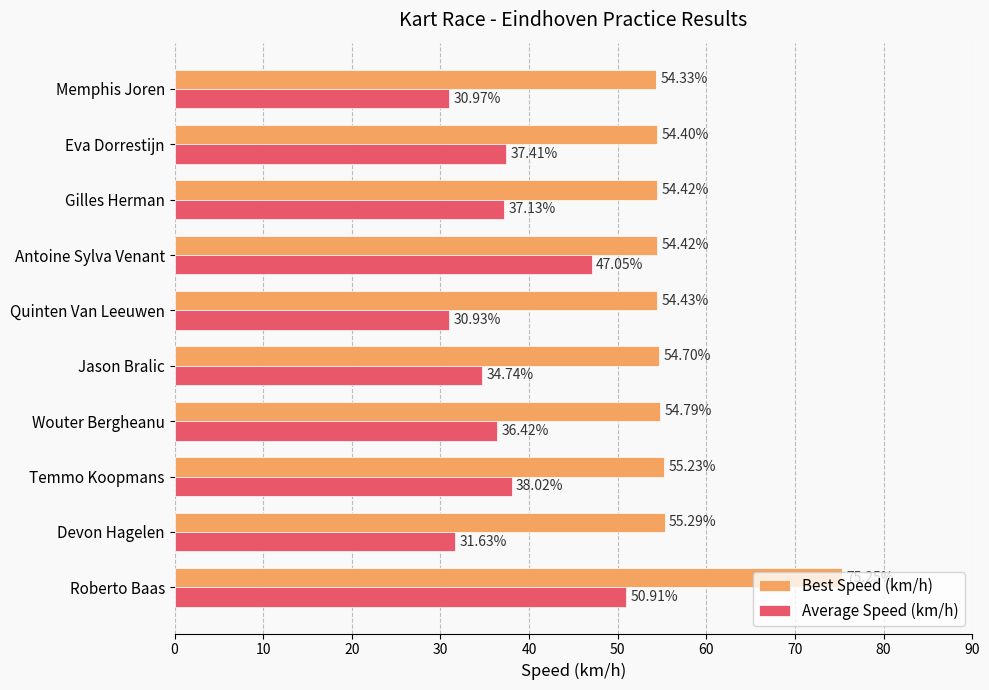

Rank the series by their maximum value, from highest to lowest.

Best Speed (km/h), Average Speed (km/h)